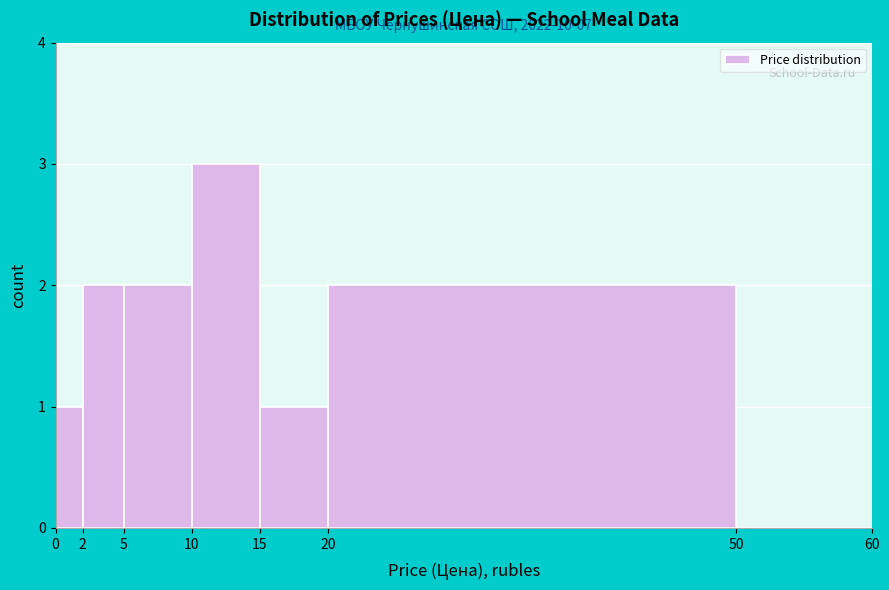

Over which range of the x-axis is the bar tallest?

10 to 15